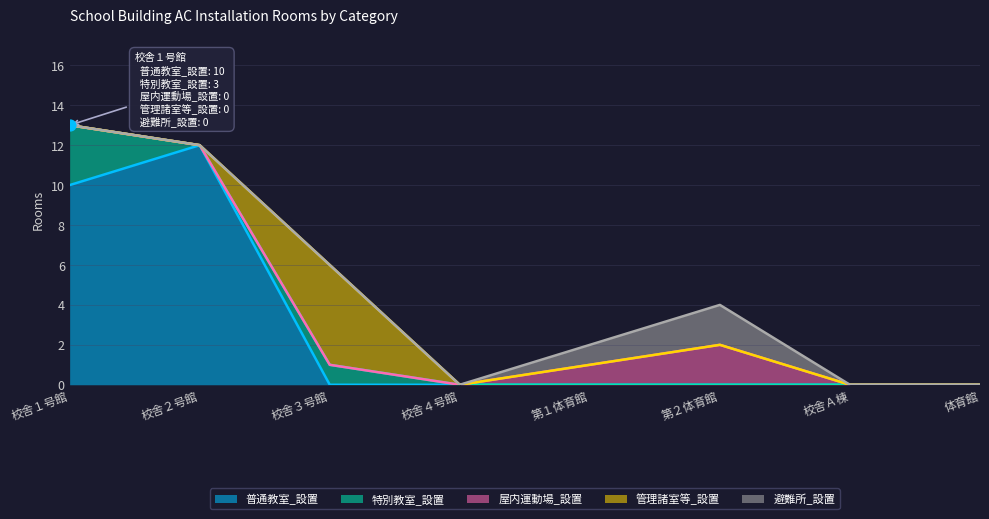

At which category is the sum across all series the highest?

校舎１号館